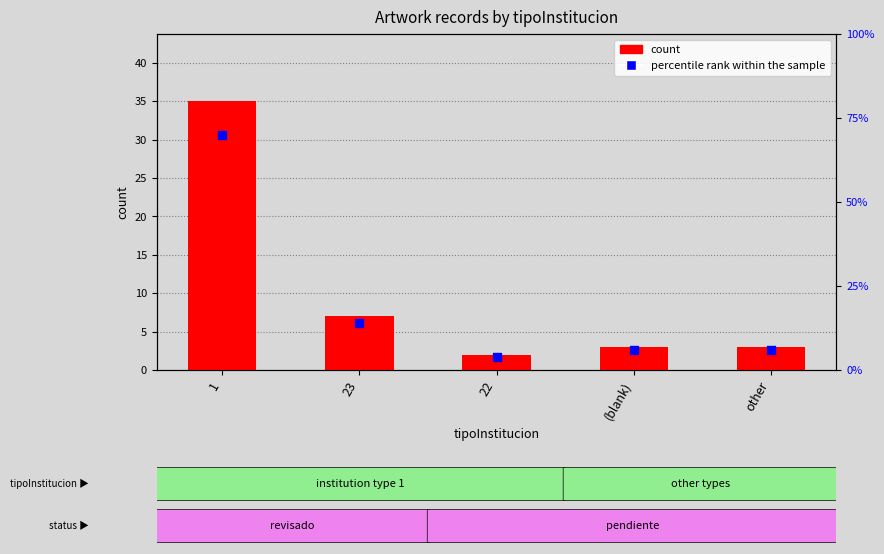

Is the value of percentile rank within the sample at 22 greater than the value of count at (blank)?

Yes